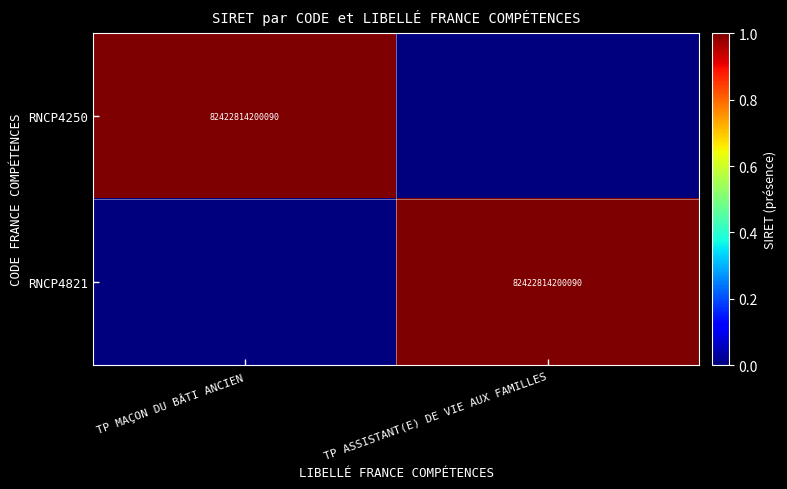

True or false: RNCP4821 has a value of 115100353504464 at TP ASSISTANT(E) DE VIE AUX FAMILLES.

False